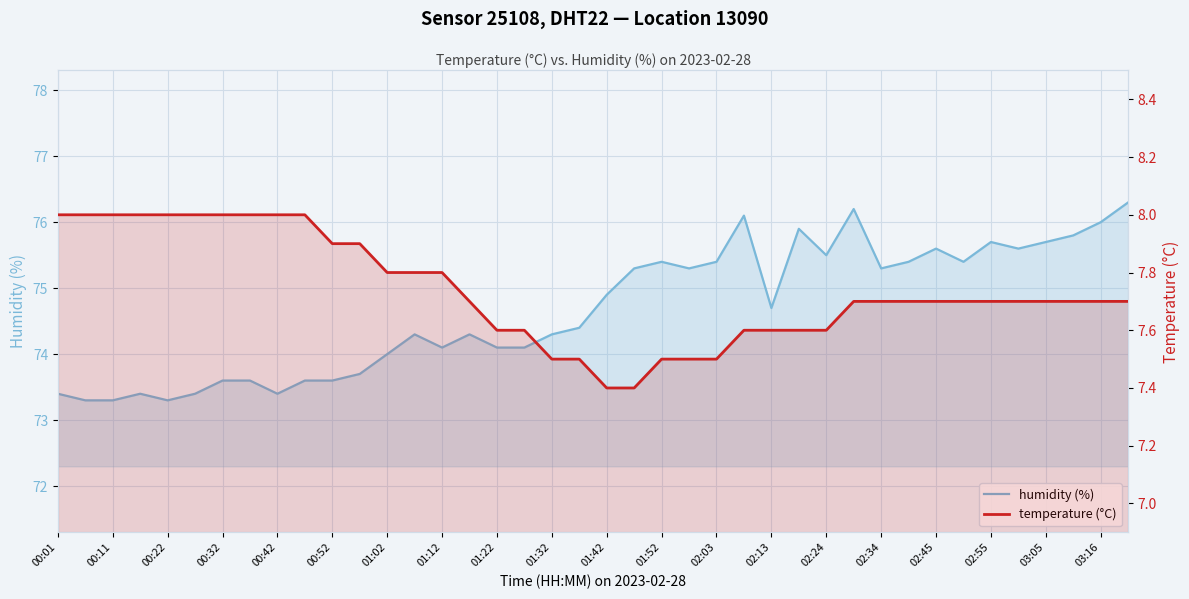

At how many categories does at least one series exceed 13?

40